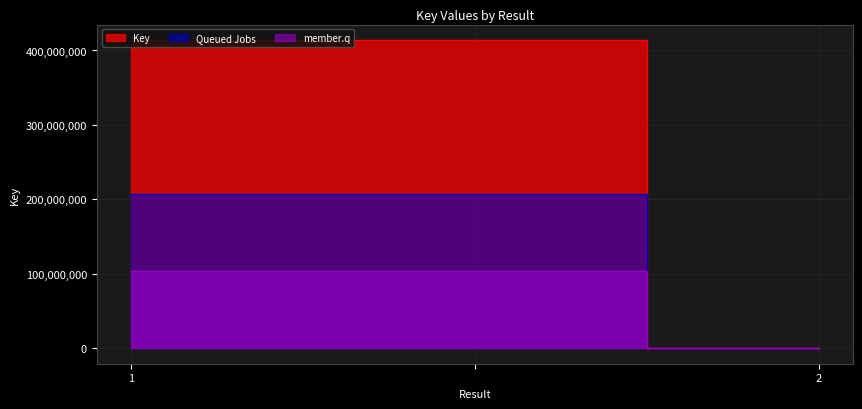

Which has a higher value, 1 or ?

1